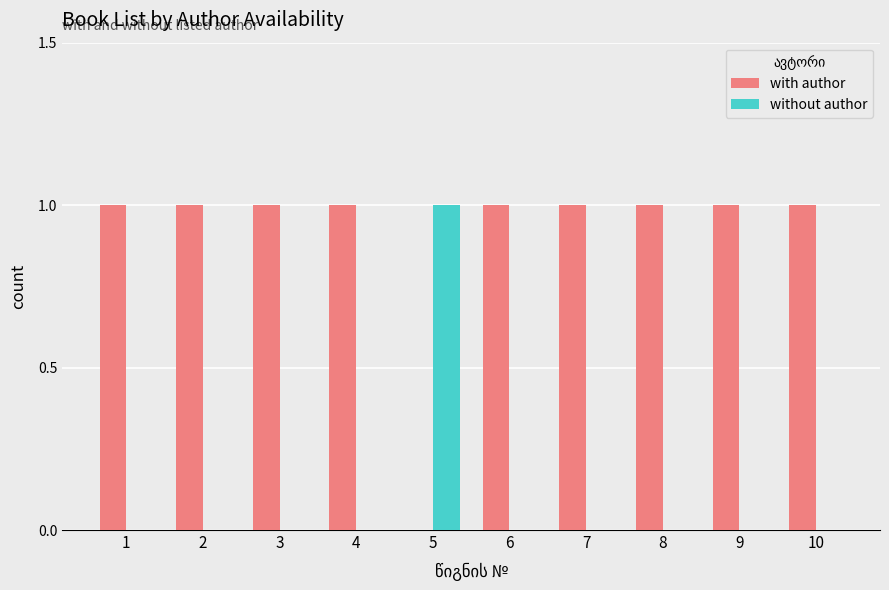

The value of without author at 1 is -1. True or false?

False